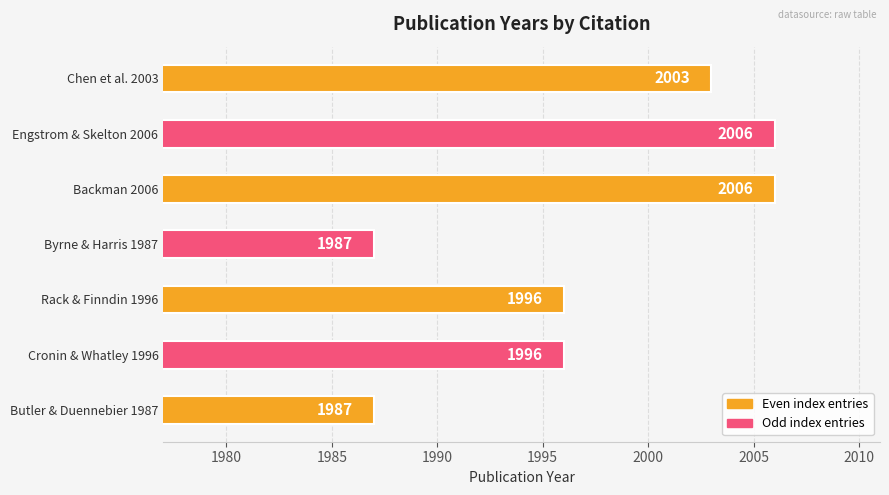

How many series are shown in this chart?

1